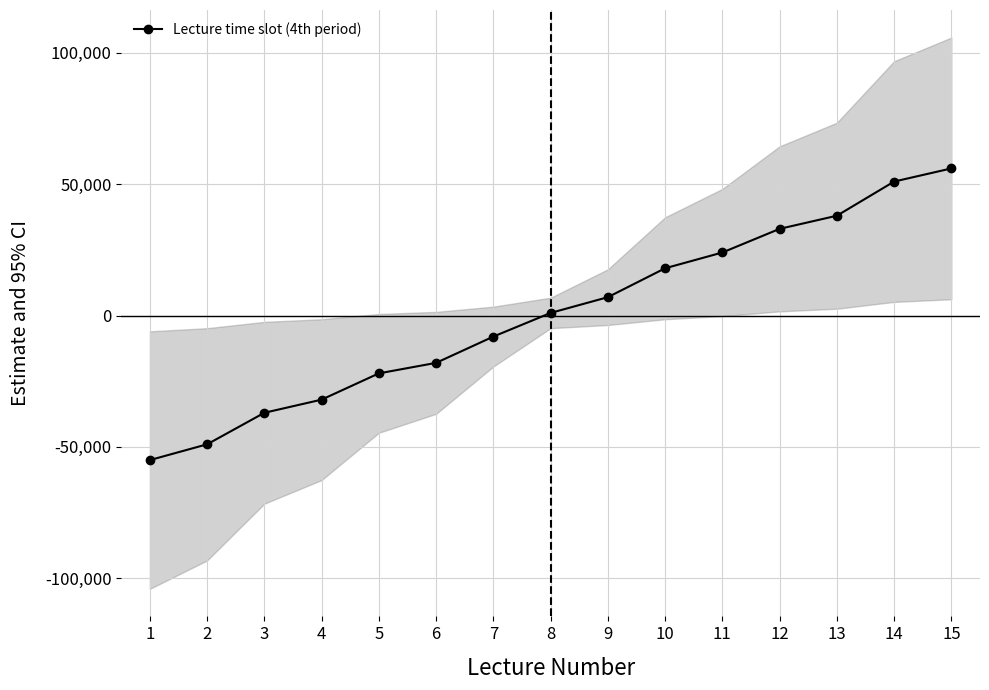

Which has a higher value, 14 or 3?

14